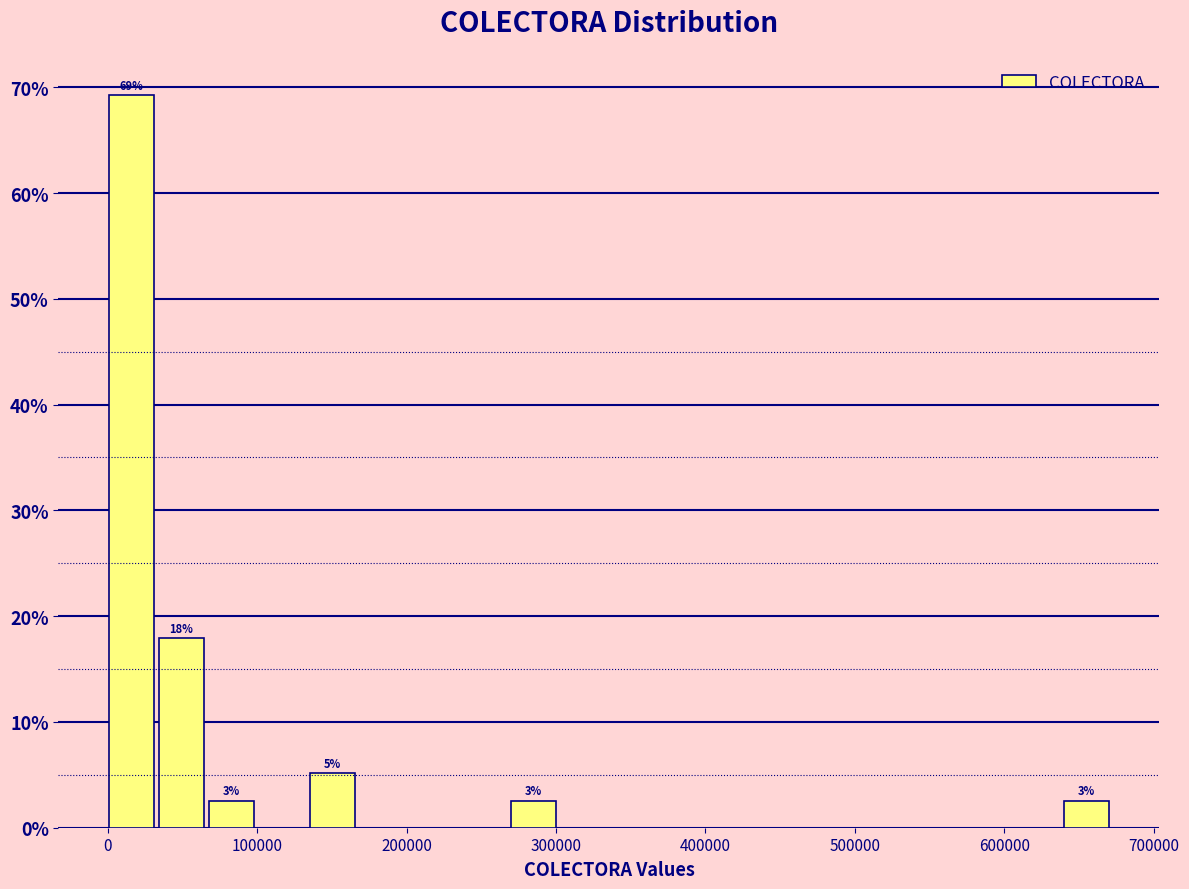

Around what value on the x-axis is the tallest bar? Give the approximate position of its centre, as read against the axis.

20000